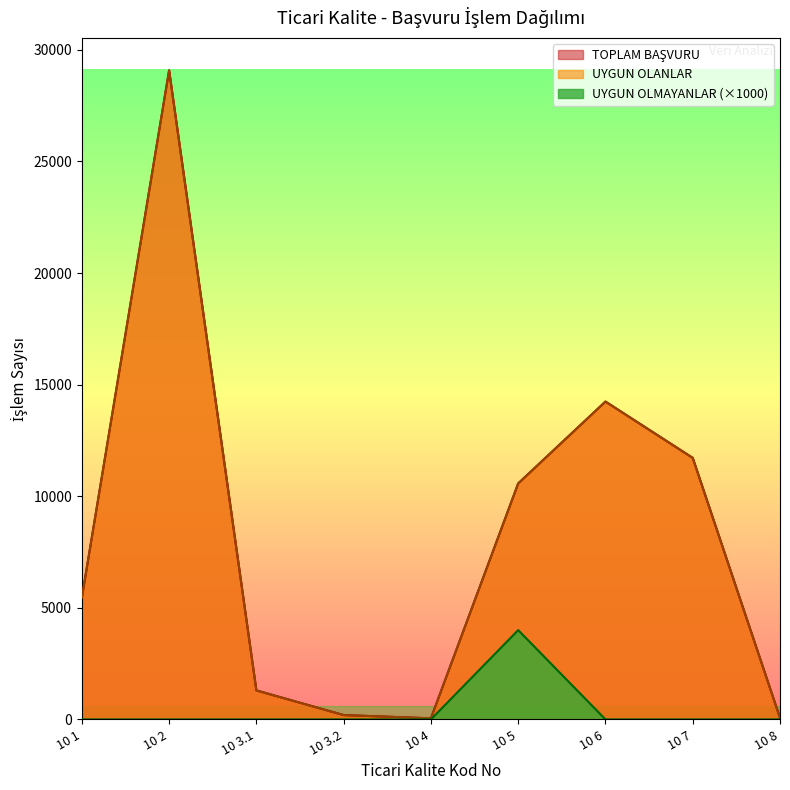

List the labels in order of UYGUN OLMAYANLAR value, largest first.

10 5, 10 1, 10 2, 10 3.1, 10 3.2, 10 4, 10 6, 10 7, 10 8